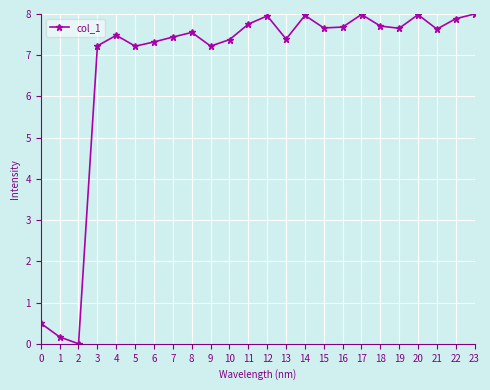

What is the difference between the maximum and minimum values?

8.0